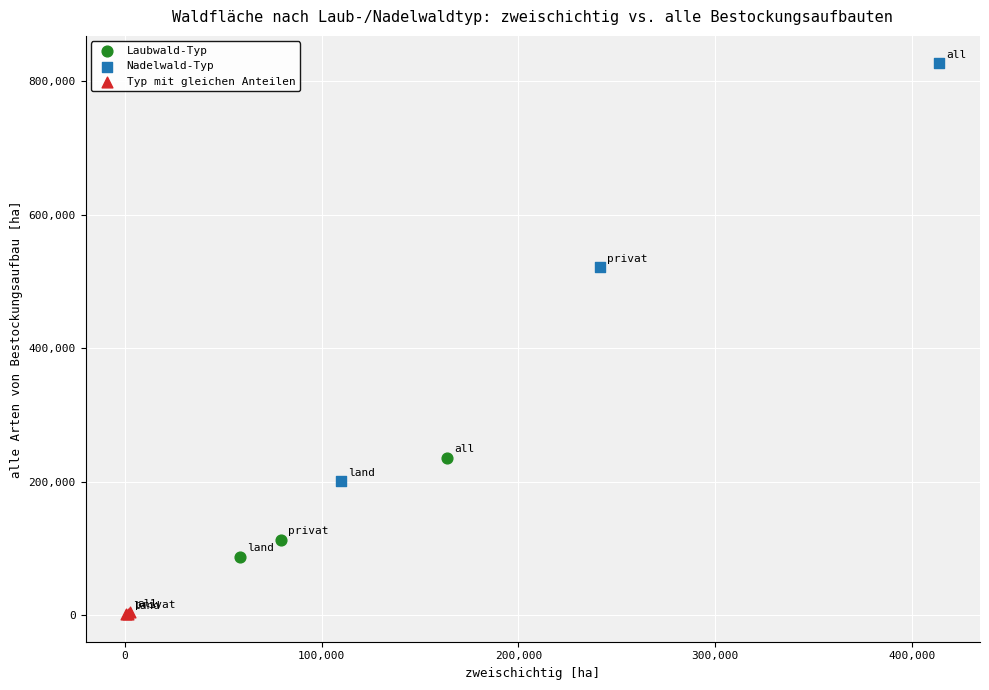

Which series contains the highest Y value?

Nadelwald-Typ